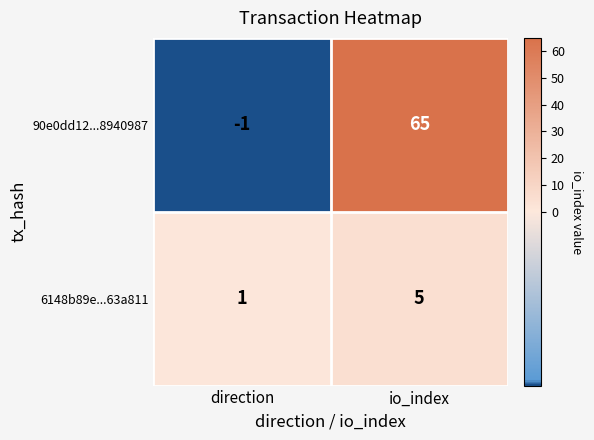

The value of 90e0dd12...8940987 at direction is 0. True or false?

False